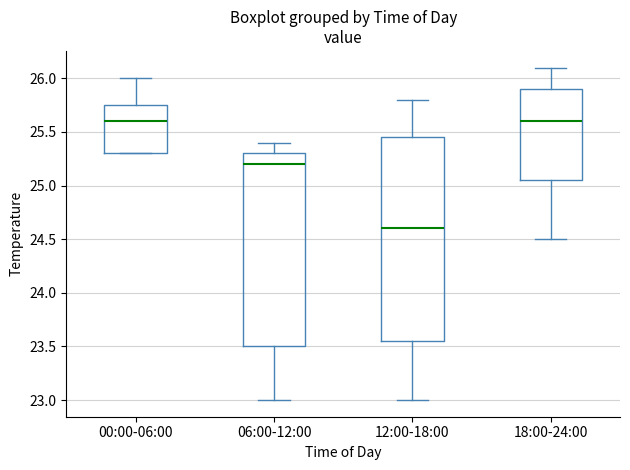

Where does the upper whisker of the box for 12:00-18:00 end on the y-axis? The values are not printed on the chart, so give them approximately, as read against the axis.

25.80